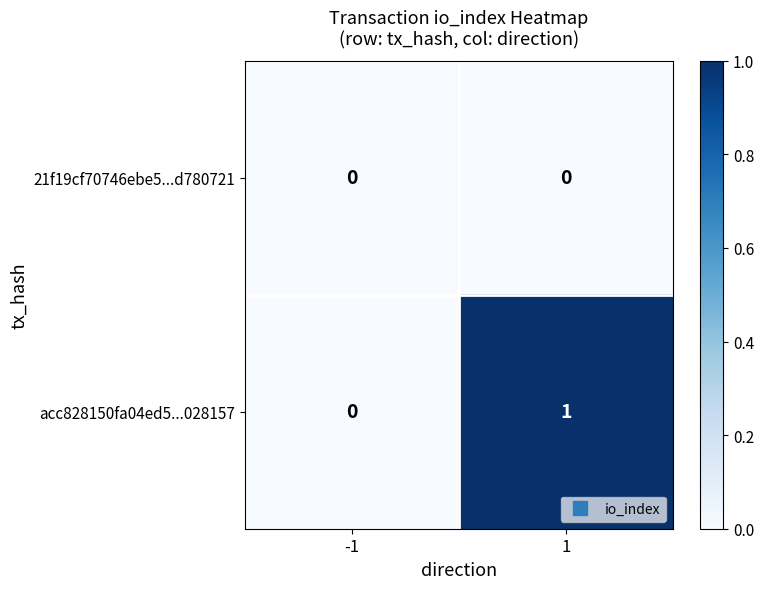

The value of acc828150fa04ed5...028157 at 1 is 1. True or false?

True